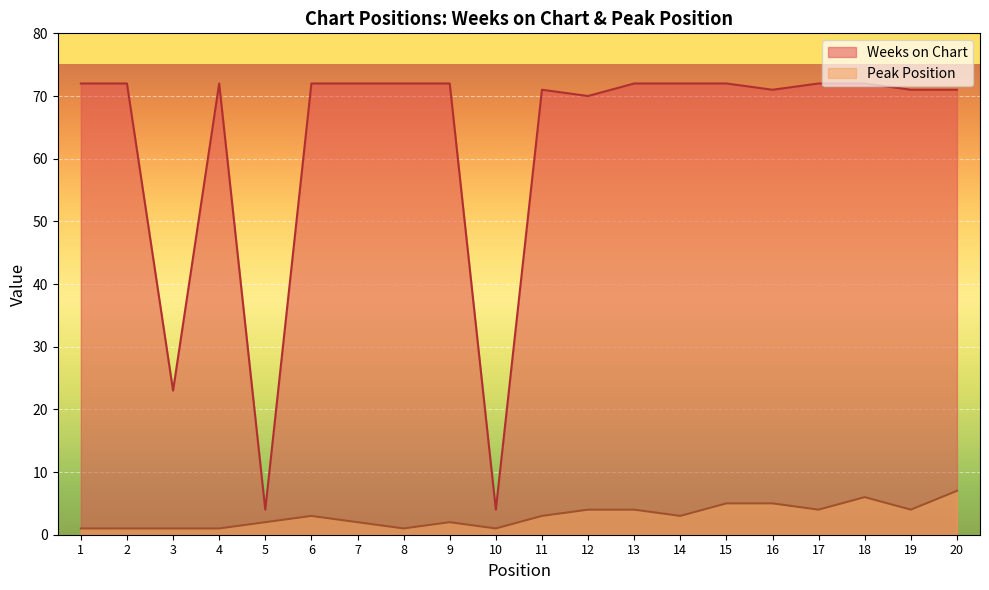

In Peak Position, how many points are higher than both neighbors (excluding endpoints)?

3